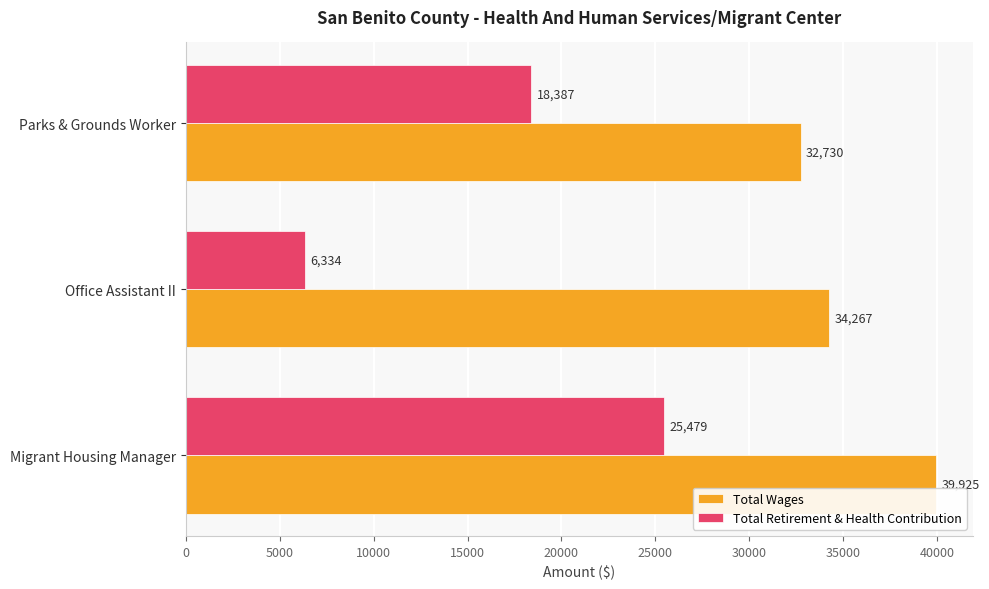

What is the spread (max minus min) of values at Parks & Grounds Worker?

14343